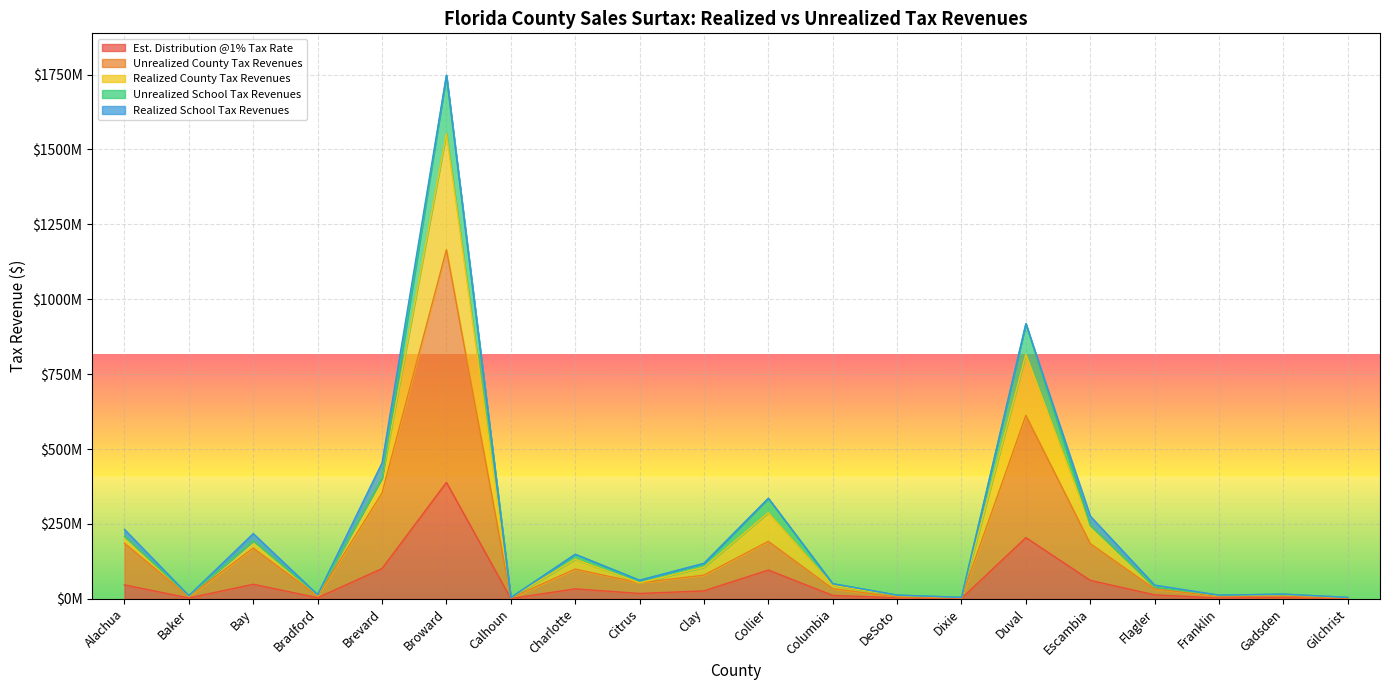

How many interior local peaks does the Realized County Tax Revenues series have?

6